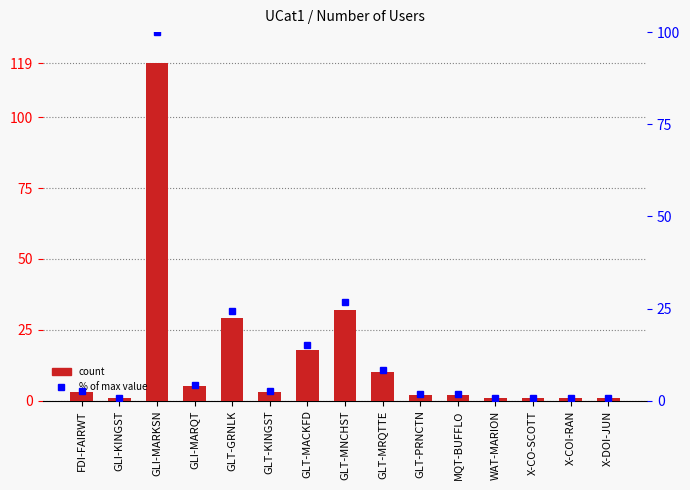

What position from the right is GLT-MNCHST?

8